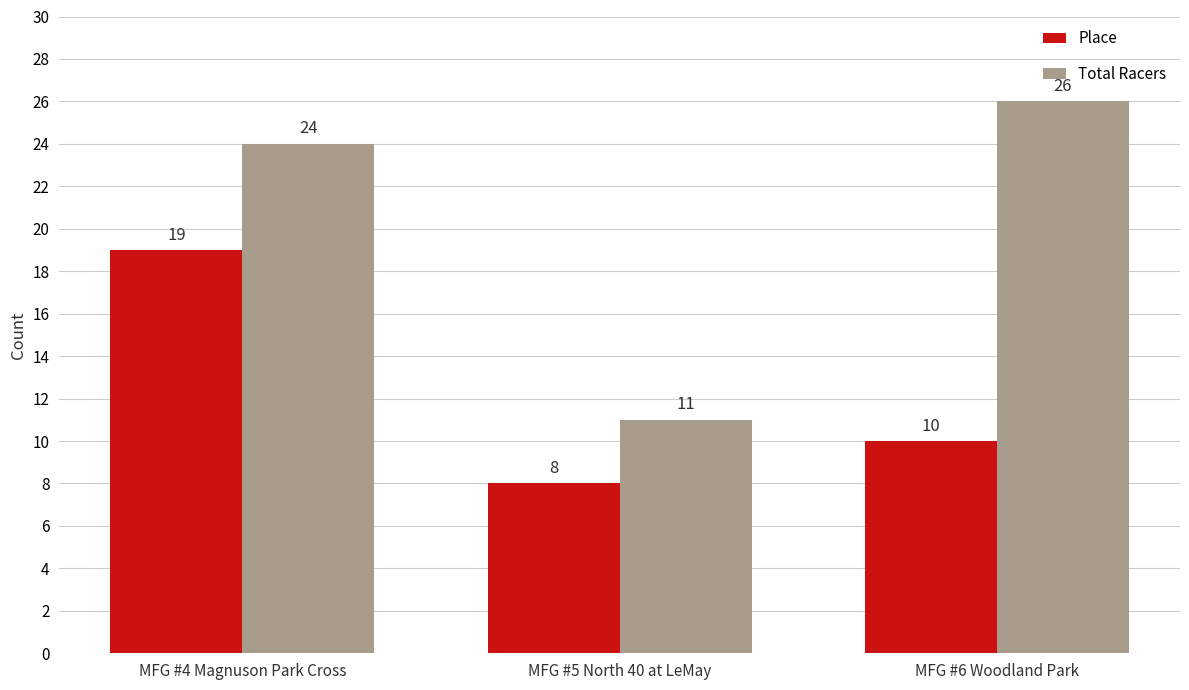

What is the value of the Total Racers bar at the 2nd from the left?

11